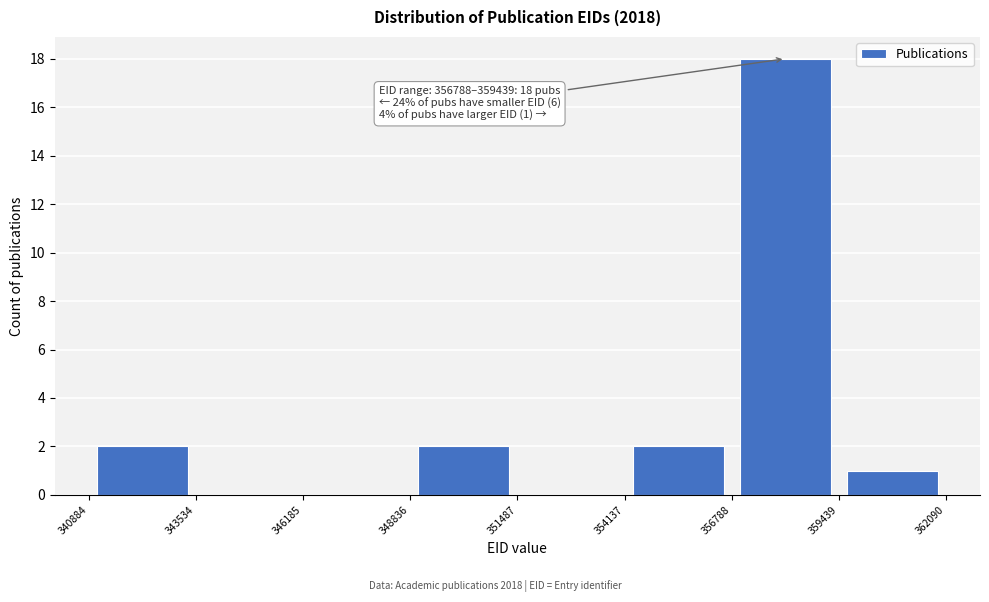

Over which range of the x-axis is the bar tallest?

356788 to 359439